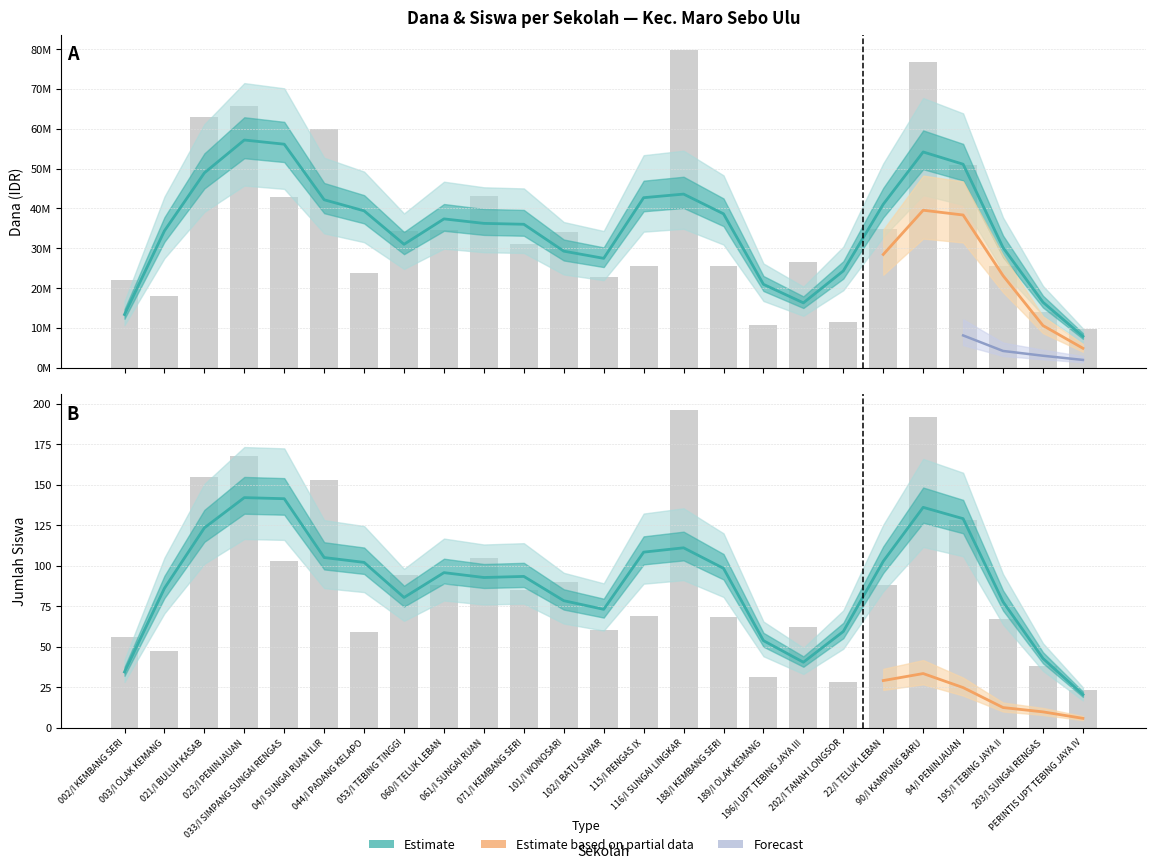

What is the label of the 25th bar from the left?

SDS PERINTIS UPT TEBING JAYA IV